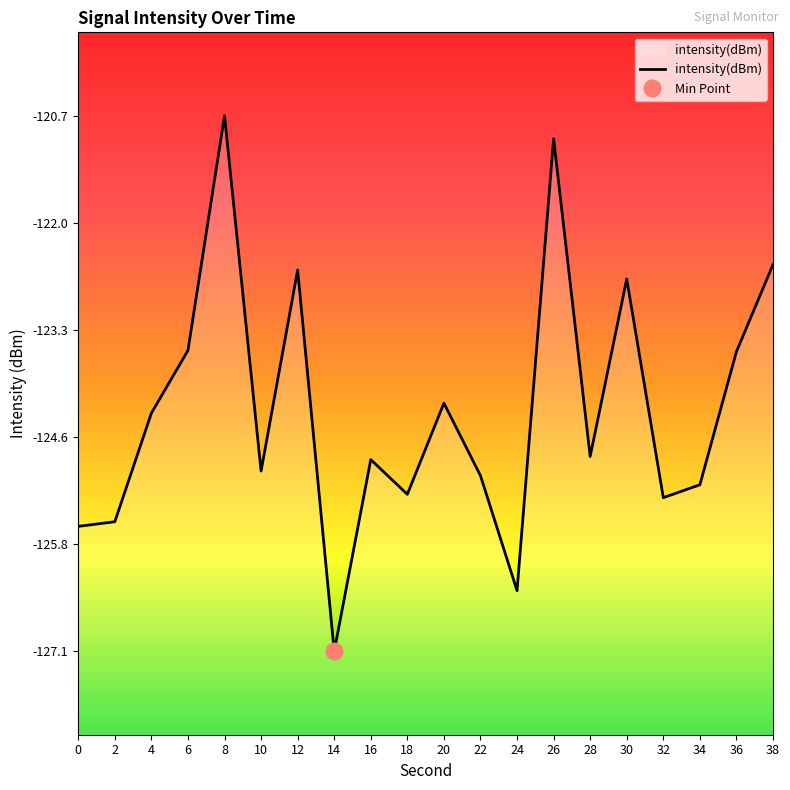

Which has a higher value, 34 or 8?

8